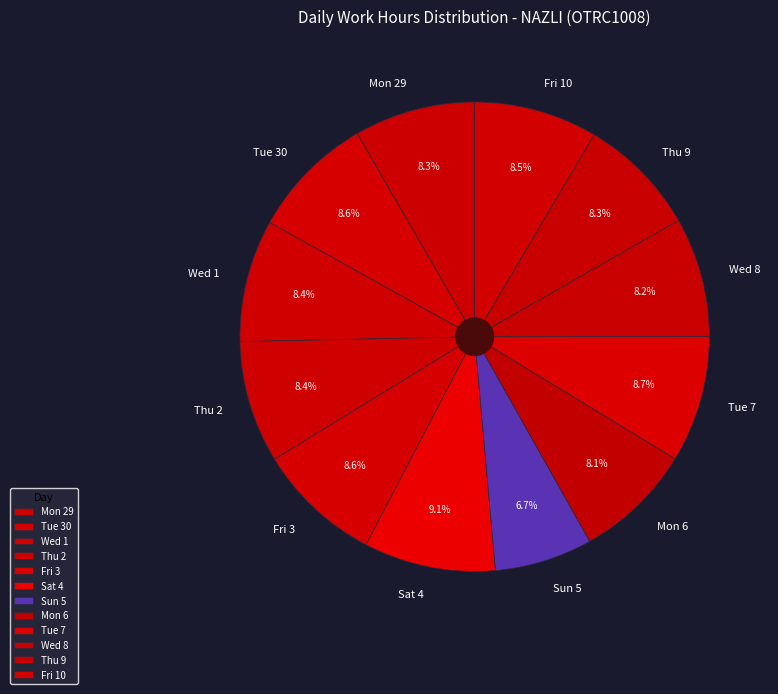

How many segments does this pie chart have?

12